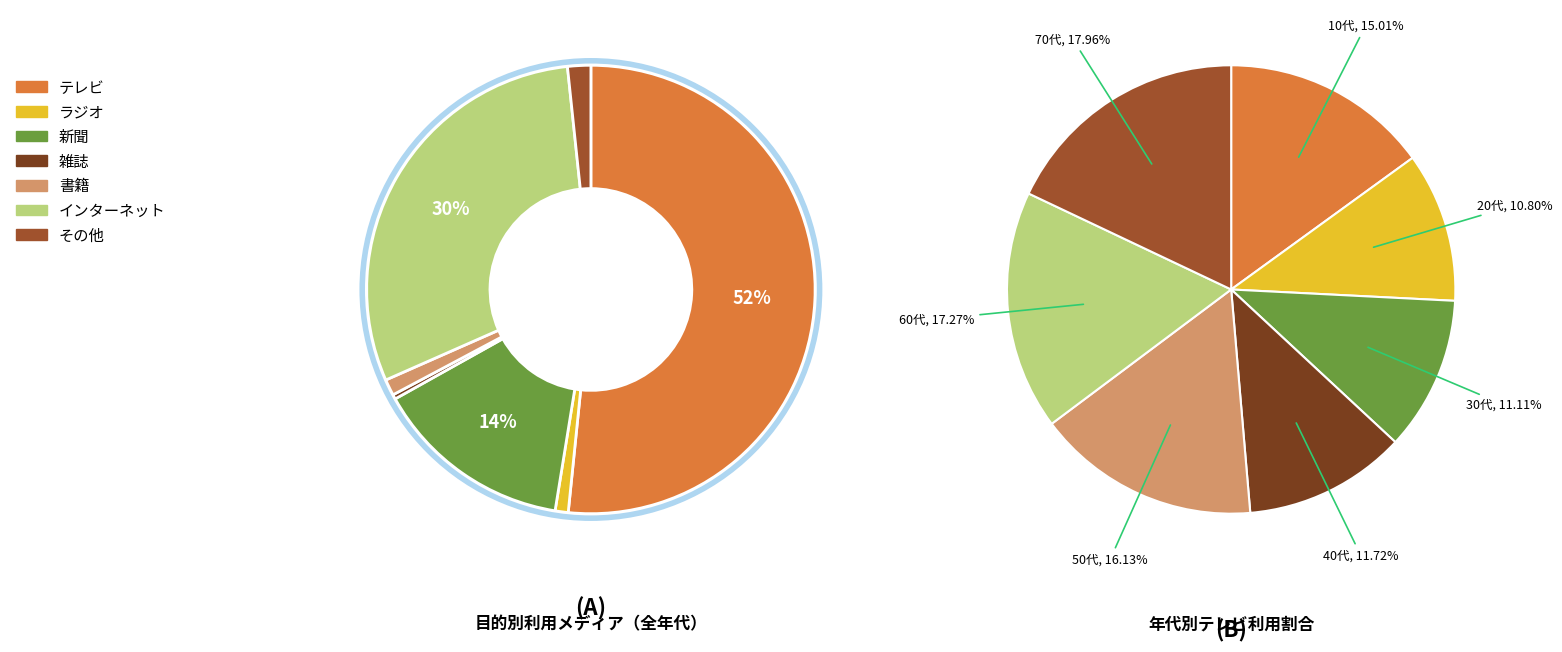

What is the total percentage of ラジオ and インターネット?

30.9%